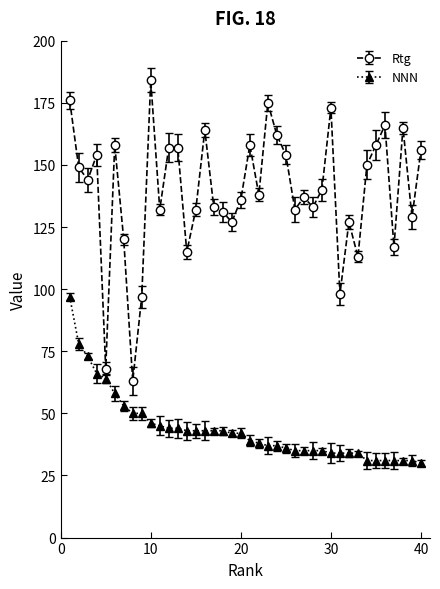

True or false: Rtg and NNN cross at least once.

False